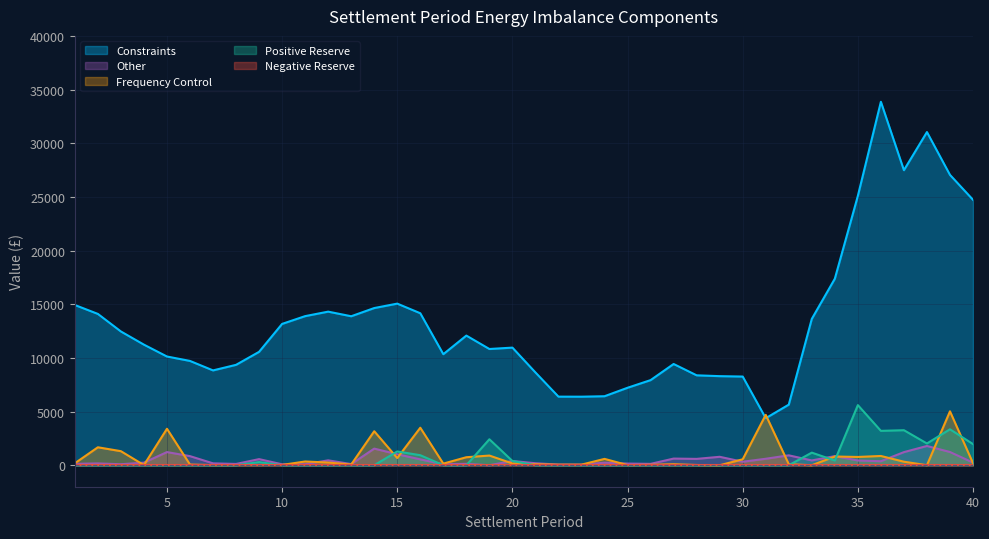

Where does the Other series first go above 375?

5